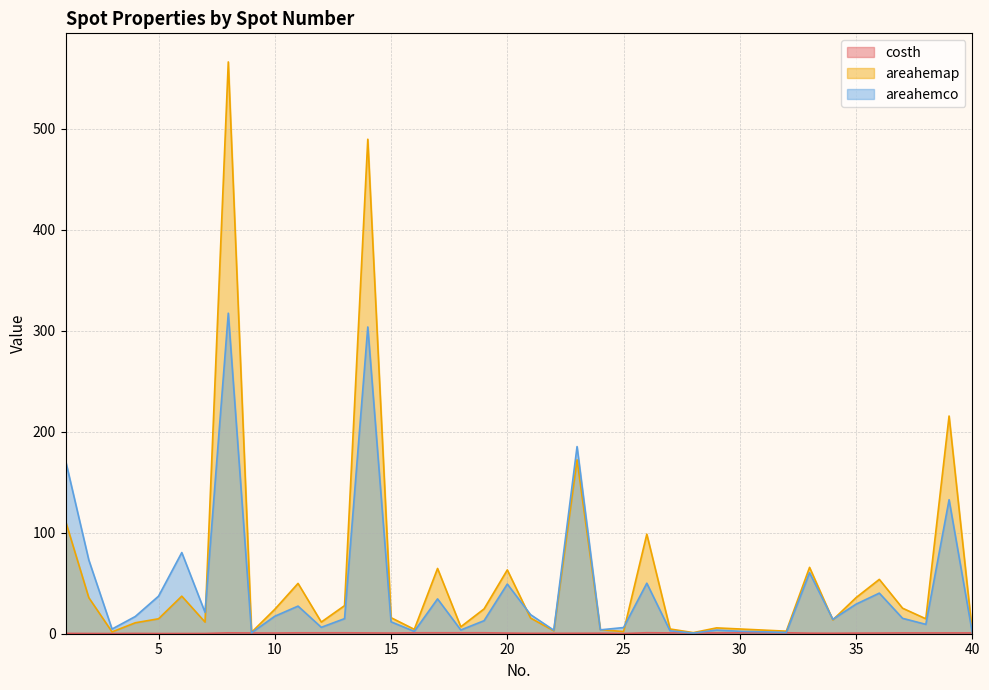

Between 34 and 37, which is larger?

37